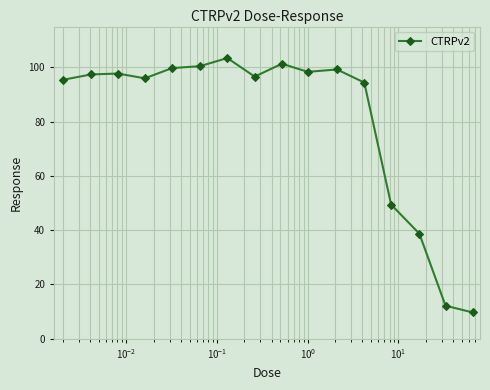

How many lines are shown in the chart?

1